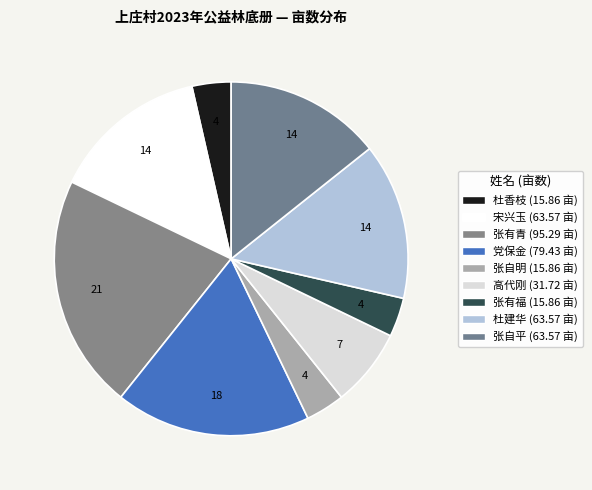

True or false: 党保金 accounts for 18% of the total.

True